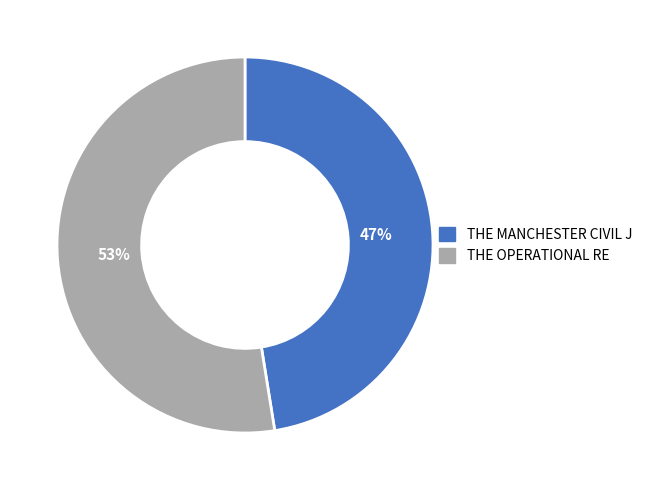

Between THE MANCHESTER CIVIL J and THE OPERATIONAL RE, which is larger?

THE OPERATIONAL RE